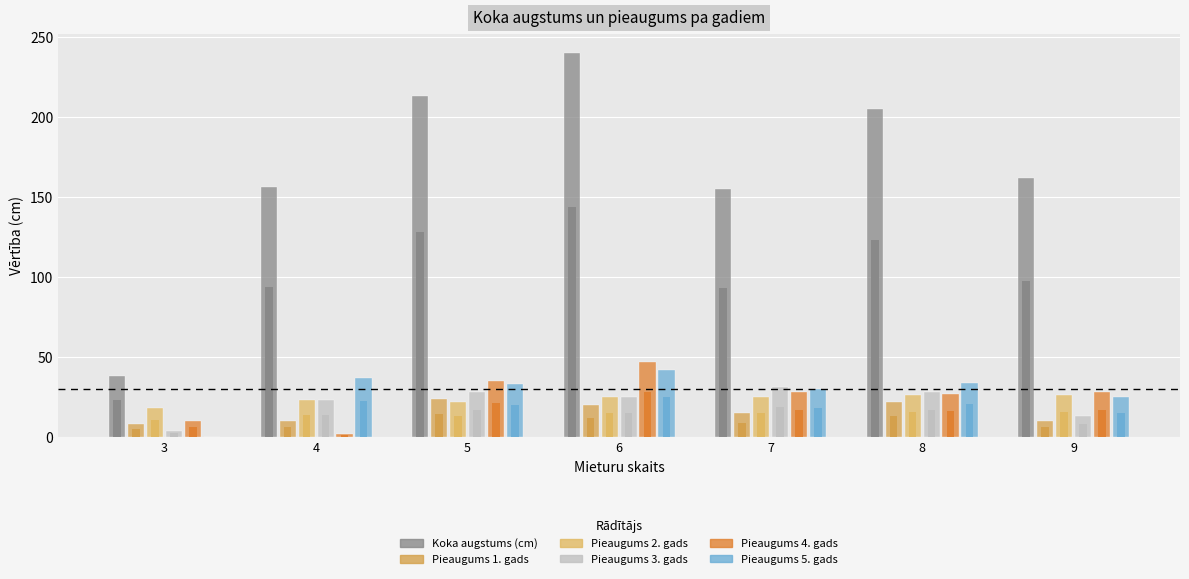

How many values in the Pieaugums 5. gads series are below 33?

3